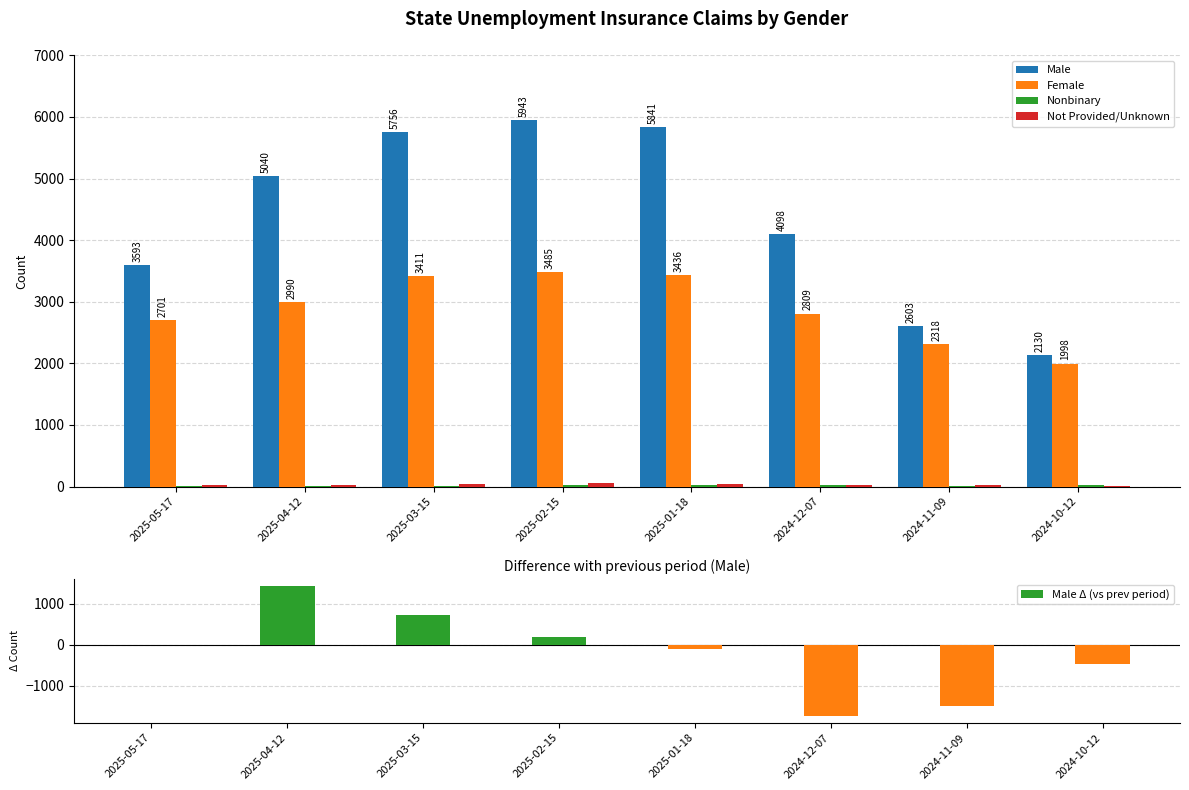

The value of Male Δ (vs prev period) at 2024-10-12 is -202. True or false?

False